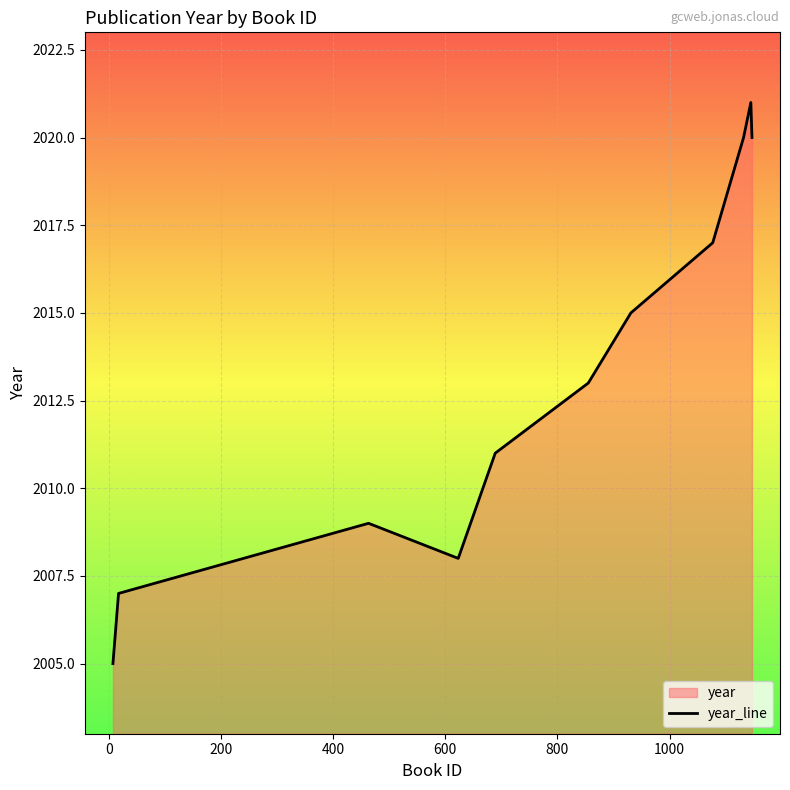

What is the smallest value displayed?

2005